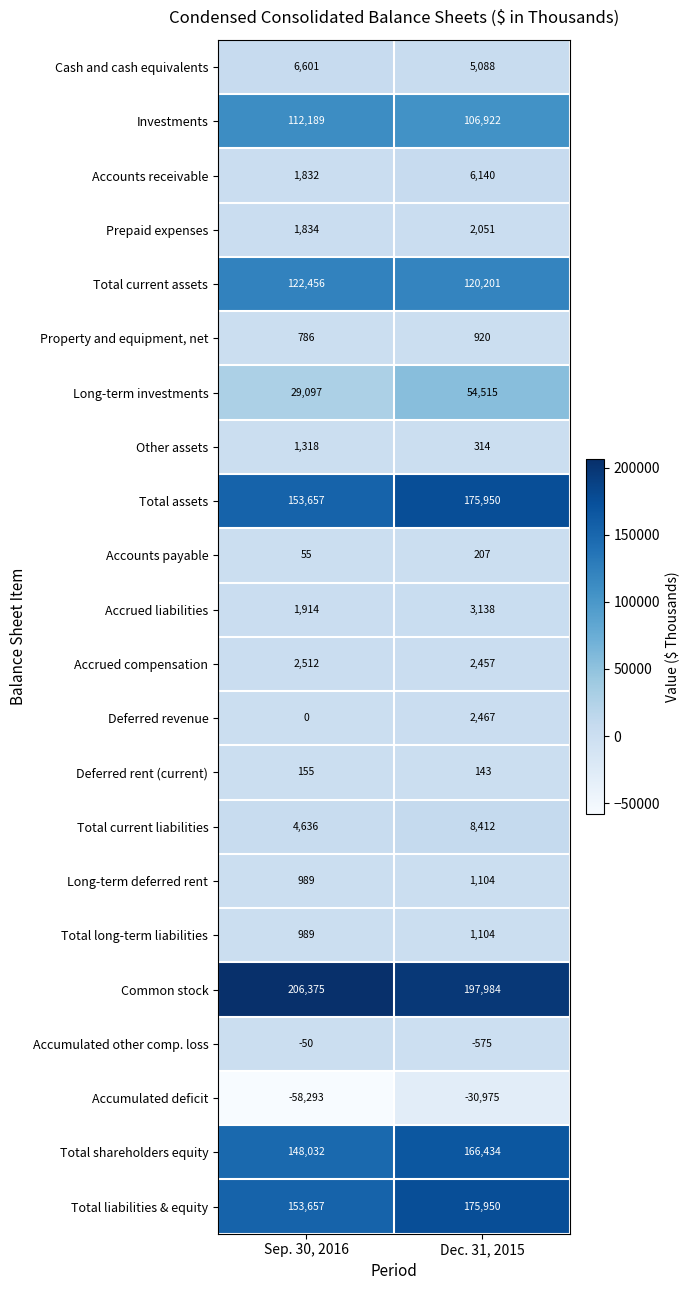

What is the difference between the Long-term investments values at Dec. 31, 2015 and Sep. 30, 2016?

25418